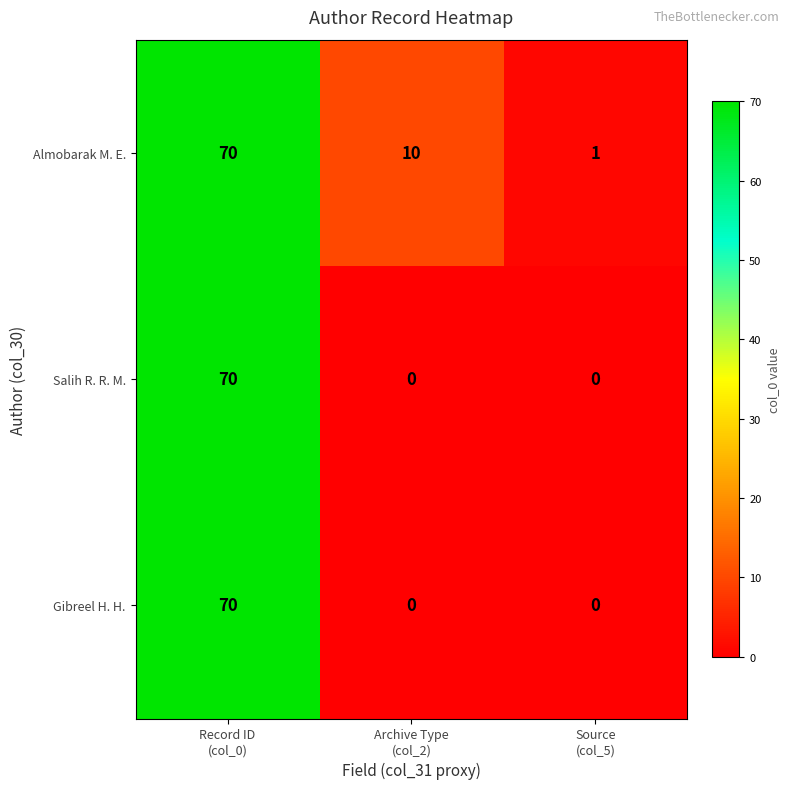

How many Gibreel H. H. values are between 0 and 70?

3